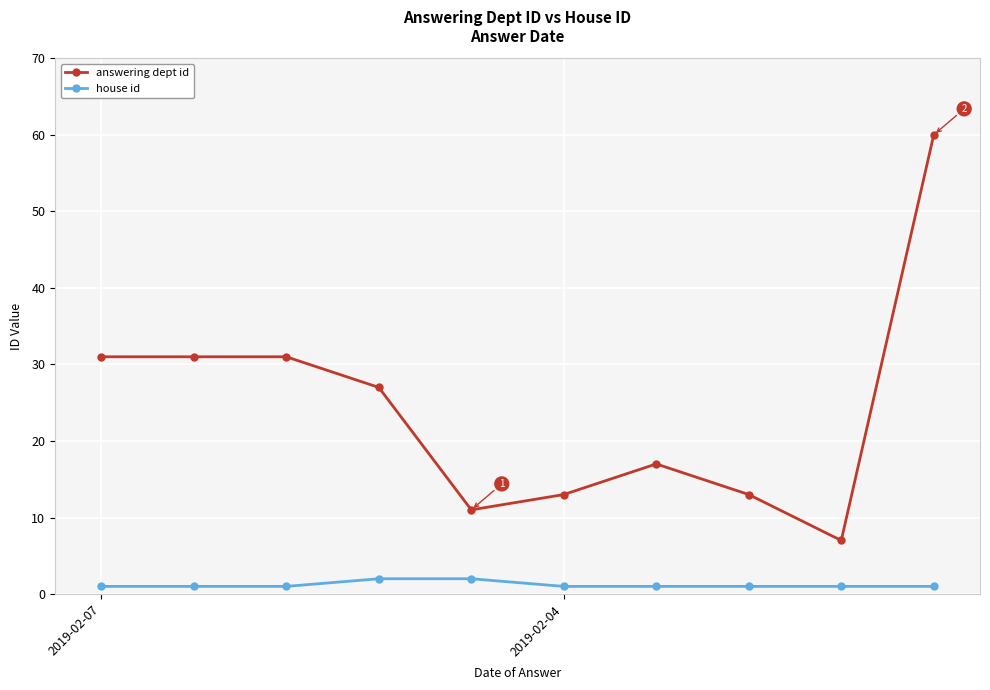

At how many categories does at least one series exceed 49?

1